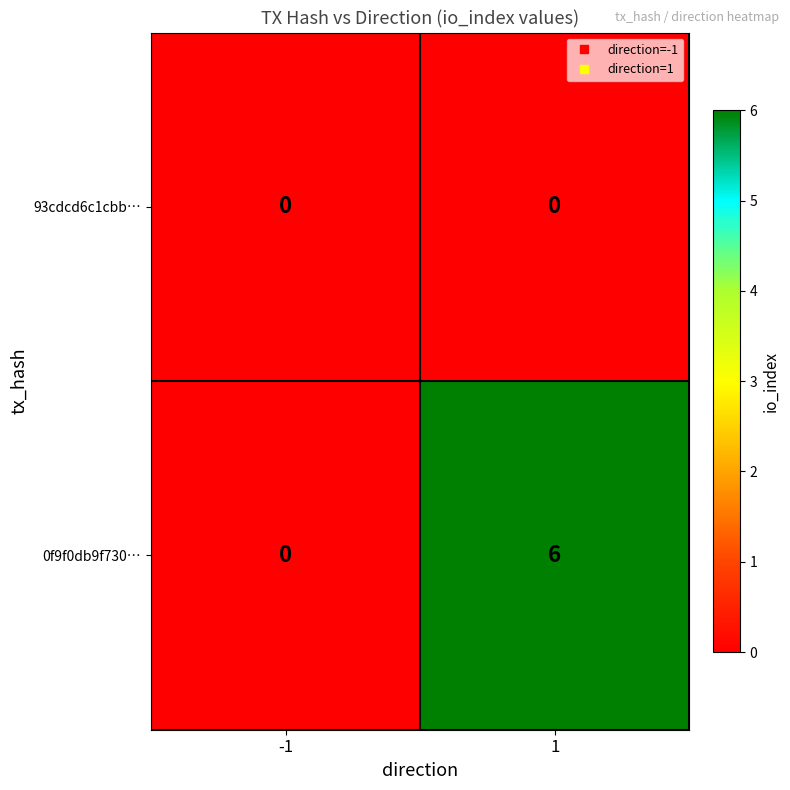

Rank the series by their maximum value, from lowest to highest.

93cdcd6c1cbb…, 0f9f0db9f730…